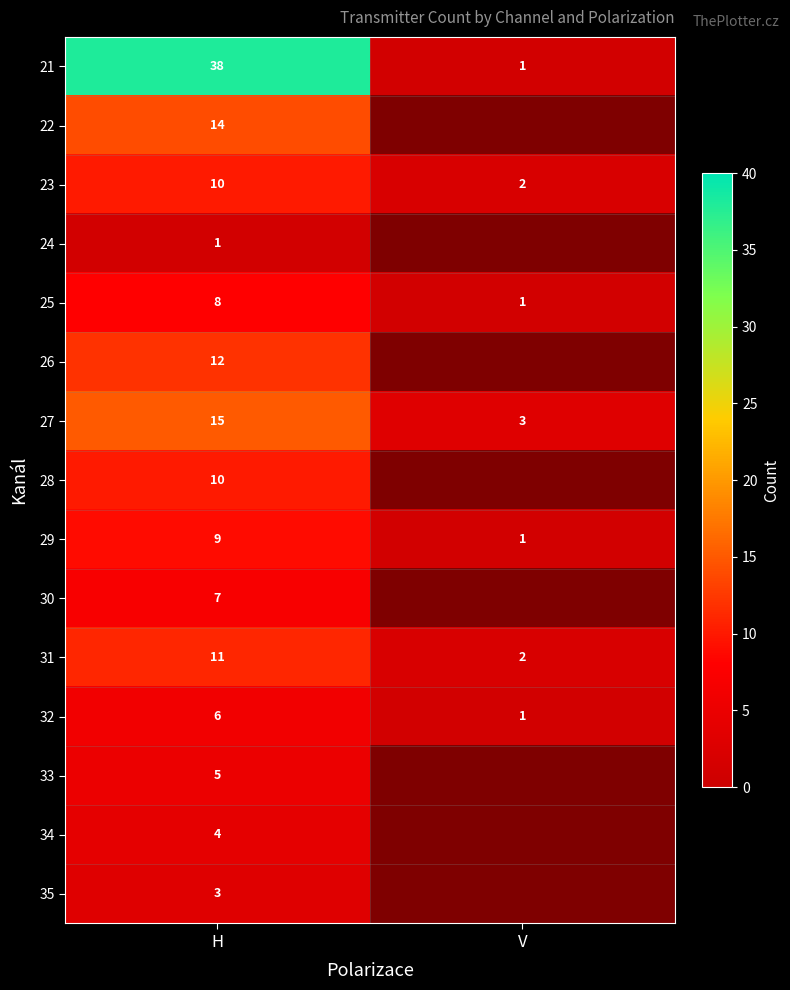

The 22 series shows 14 at H. True or false?

True